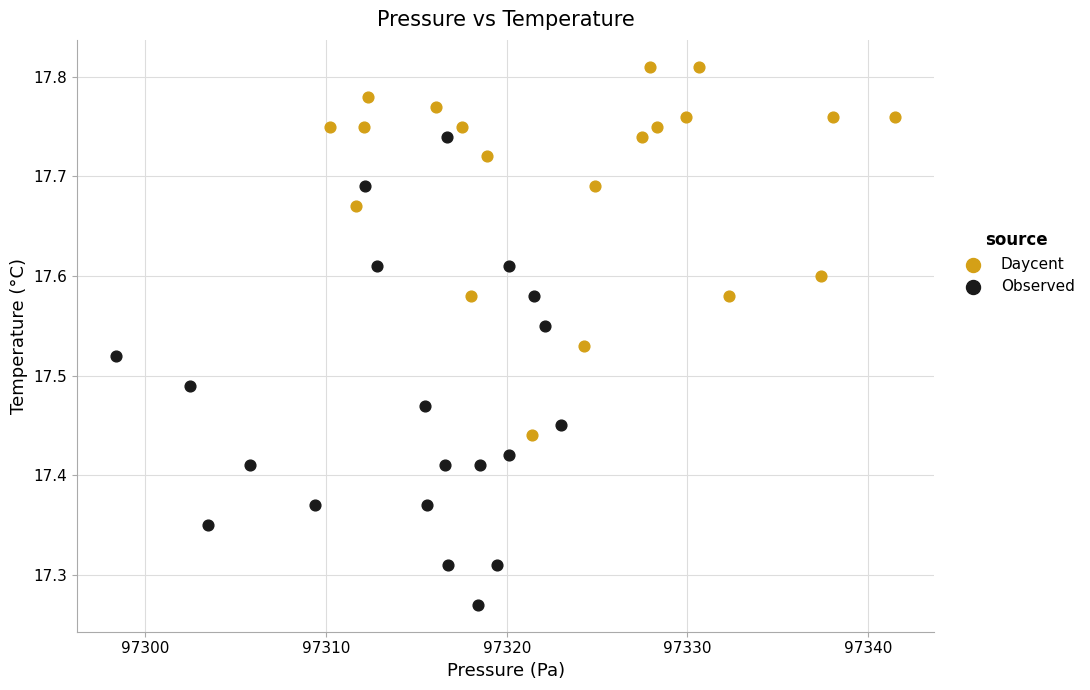

Which series contains the highest Y value?

Daycent